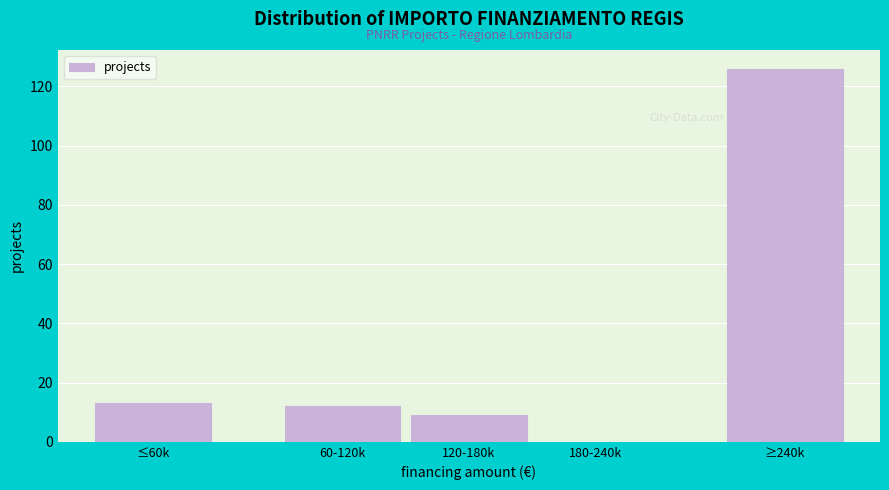

Reading right to left, transcribe all the data shown in this chart.

≥240k=126	180-240k=0	120-180k=9	60-120k=12	≤60k=13